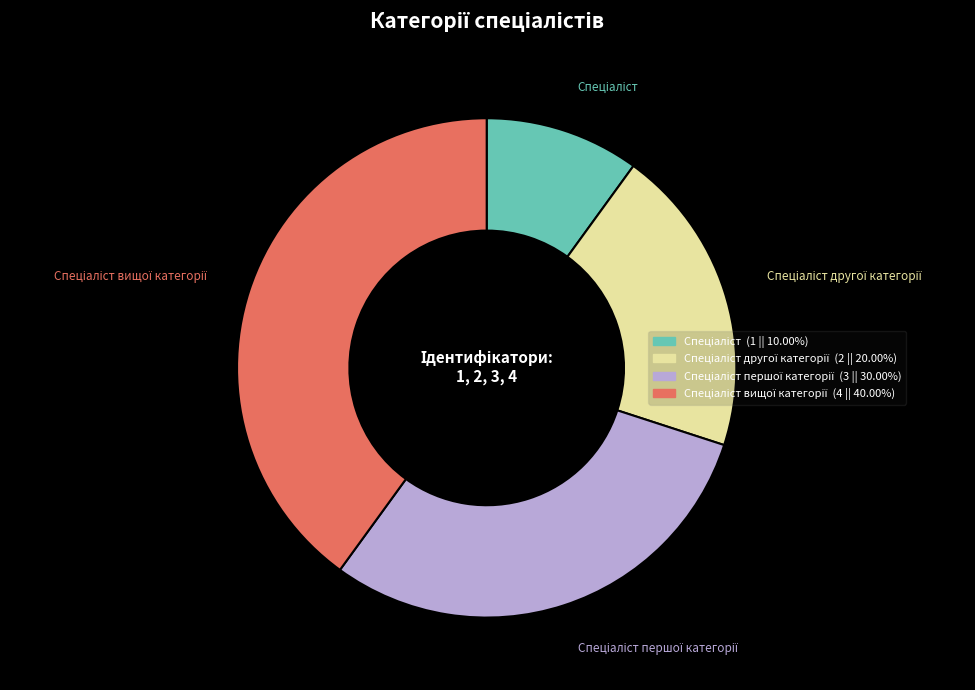

Does any single category account for the majority?

No